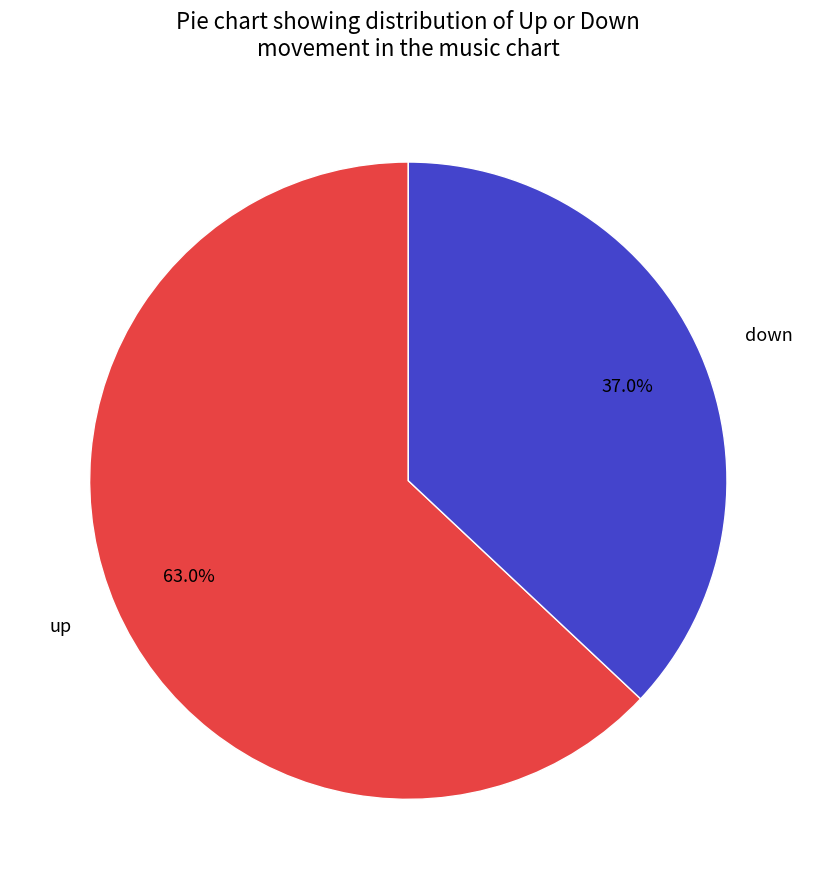

Does down account for over 50% of the chart?

No